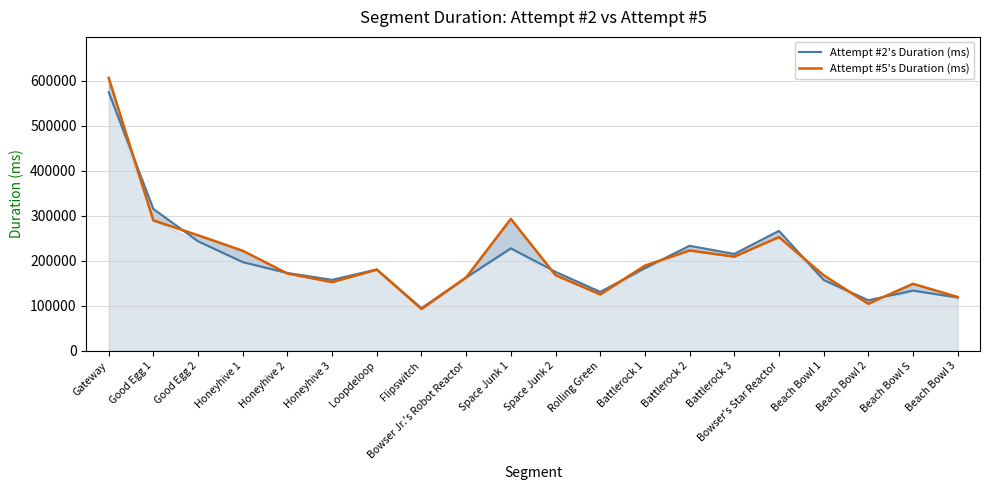

At which category is the sum across all series the highest?

Gateway